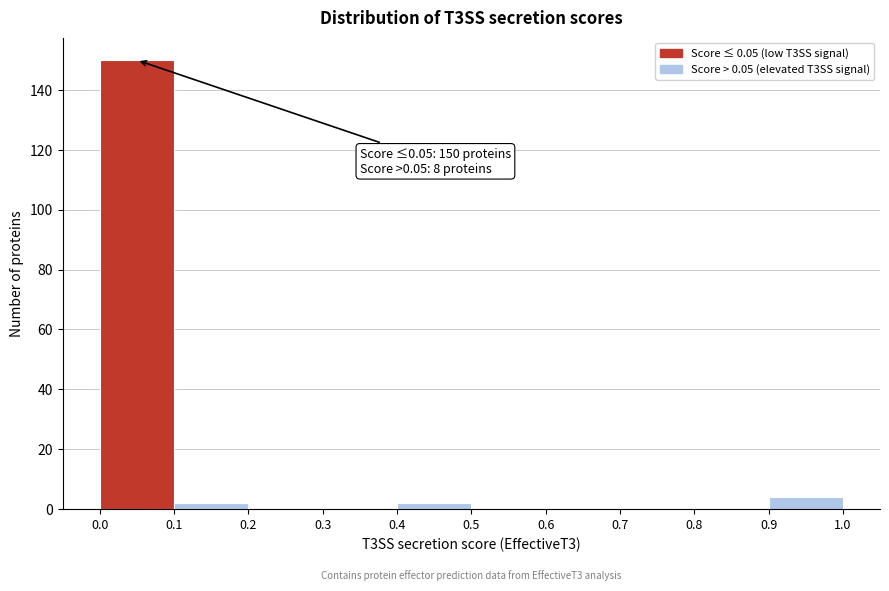

Over which range of the x-axis is the bar tallest?

0.0 to 0.1